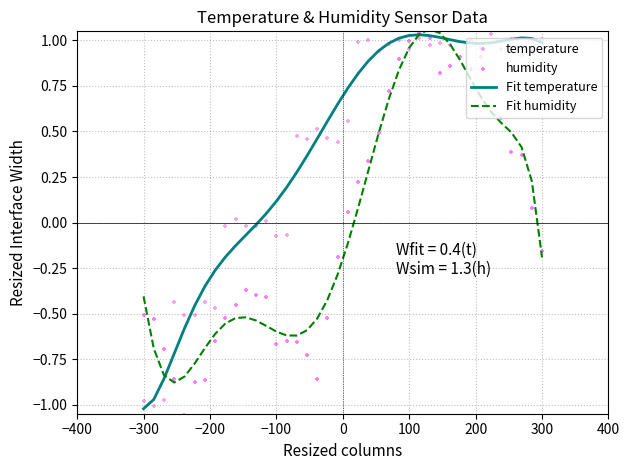

Which series contains the highest Y value?

temperature